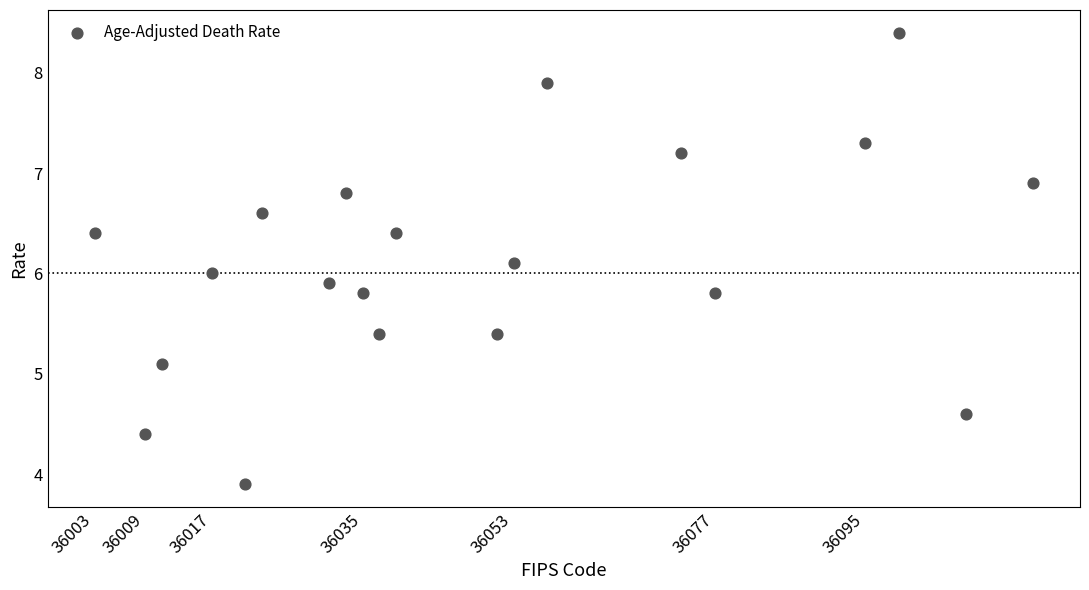

What is the range of Y values (max minus min)?

4.5